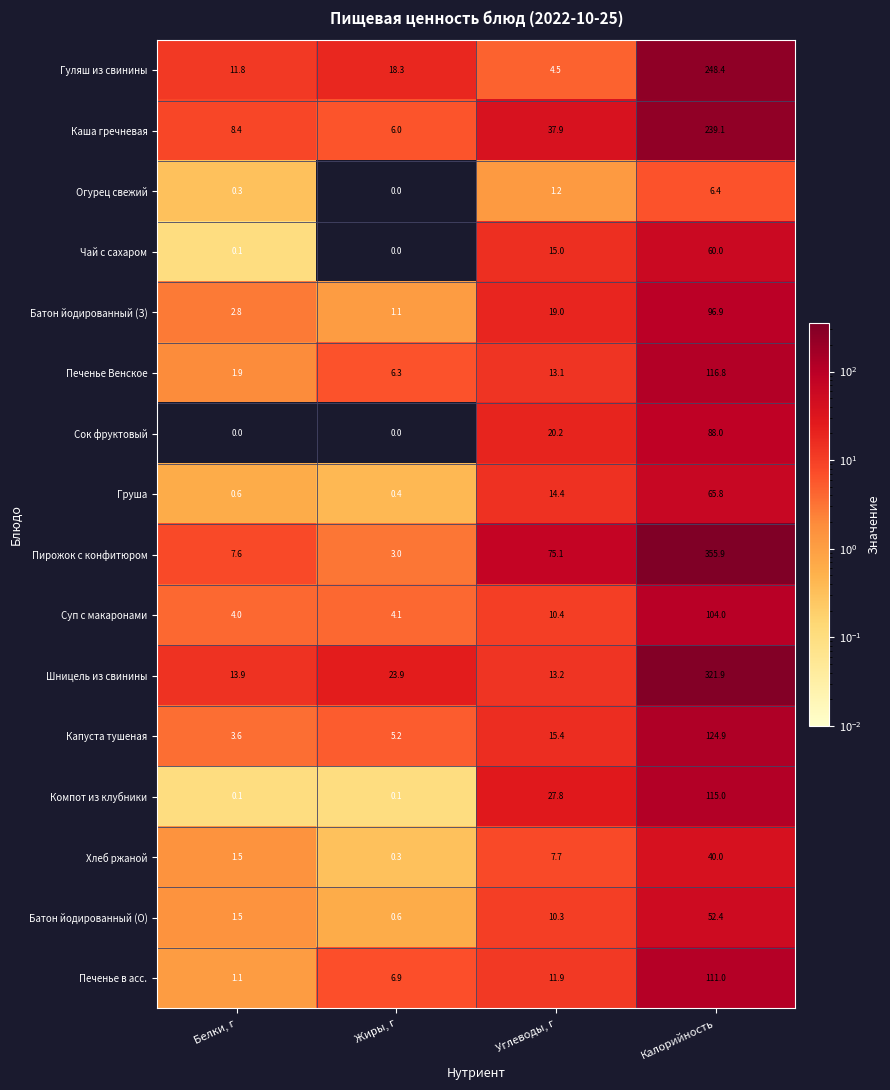

Which series changed the most between Жиры, г and Калорийность?

Пирожок с конфитюром